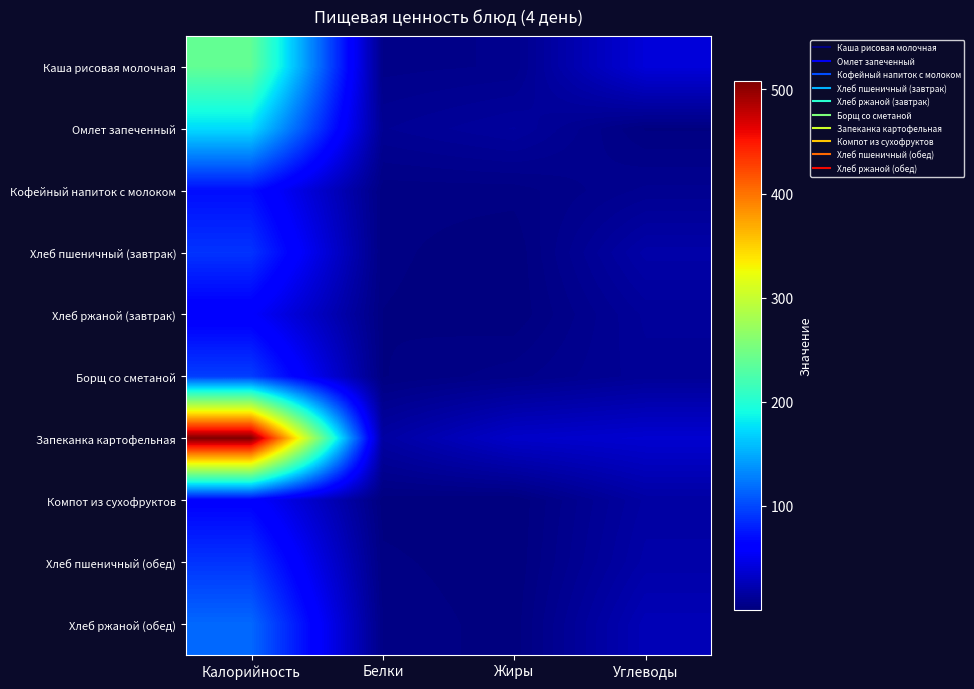

Reading left to right, transcribe all the data shown in this chart.

Каша рисовая молочная: Калорийность=238.5	Белки=5.2	Жиры=6.3	Углеводы=40.4
Омлет запеченный: Калорийность=173.3	Белки=9.8	Жиры=14.2	Углеводы=1.8
Кофейный напиток с молоком: Калорийность=70.0	Белки=2.8	Жиры=2.9	Углеводы=8.6
Хлеб пшеничный (завтрак): Калорийность=89.6	Белки=2.6	Жиры=0.3	Углеводы=18.8
Хлеб ржаной (завтрак): Калорийность=58.0	Белки=2.0	Жиры=0.4	Углеводы=12.5
Борщ со сметаной: Калорийность=94.7	Белки=1.9	Жиры=5.2	Углеводы=11.1
Запеканка картофельная: Калорийность=508.2	Белки=16.4	Жиры=33.2	Углеводы=36.5
Компот из сухофруктов: Калорийность=62.1	Белки=0.9	Жиры=0.1	Углеводы=16.5
Хлеб пшеничный (обед): Калорийность=89.6	Белки=2.6	Жиры=0.3	Углеводы=18.8
Хлеб ржаной (обед): Калорийность=116.0	Белки=4.0	Жиры=0.7	Углеводы=25.0